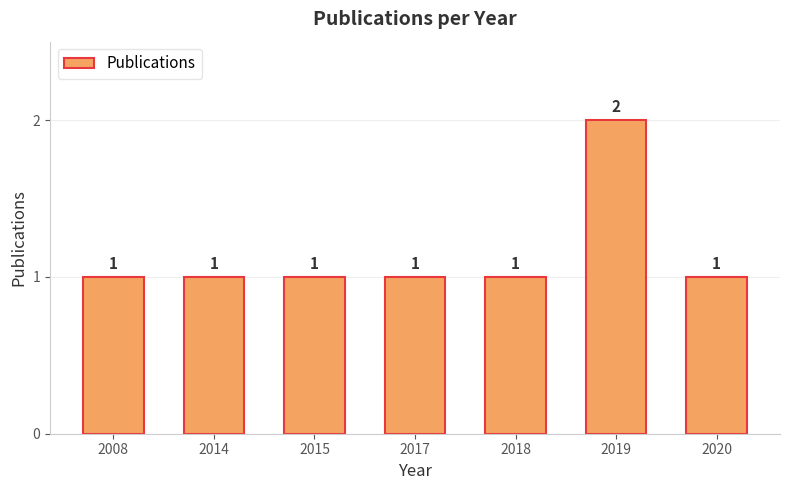

What value does the data have at 2019?

2